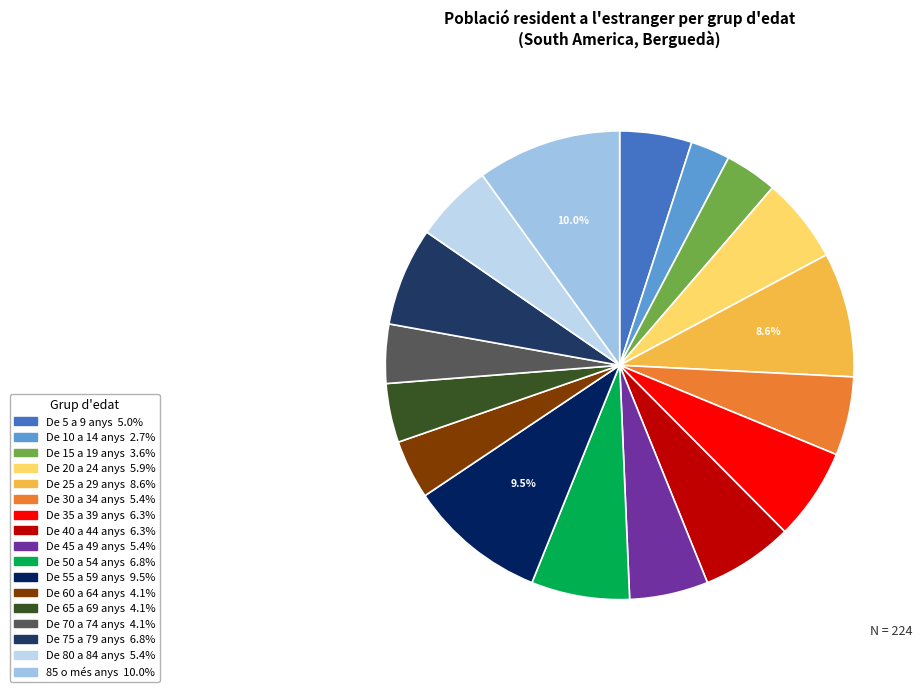

Do De 80 a 84 anys and De 20 a 24 anys together represent more than half of the pie?

No